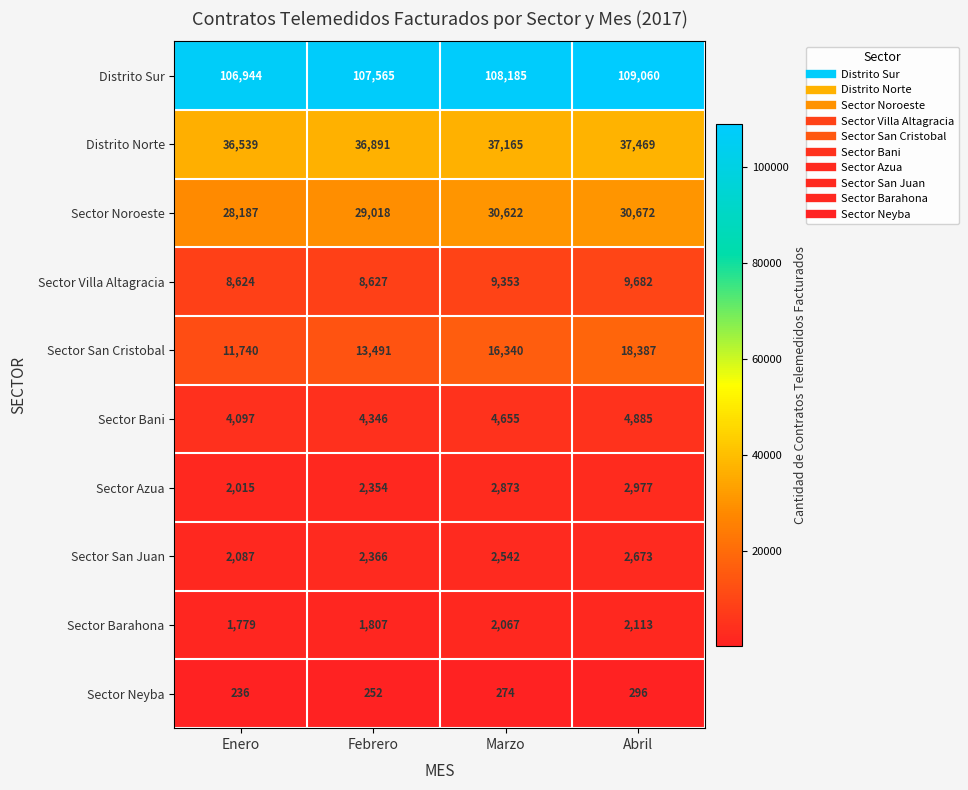

Count the number of data series in this chart.

10